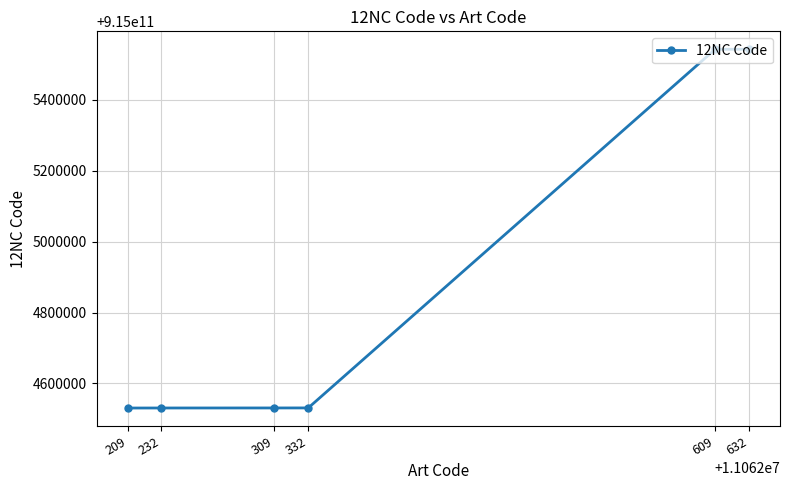

Count the number of categories in the chart.

6